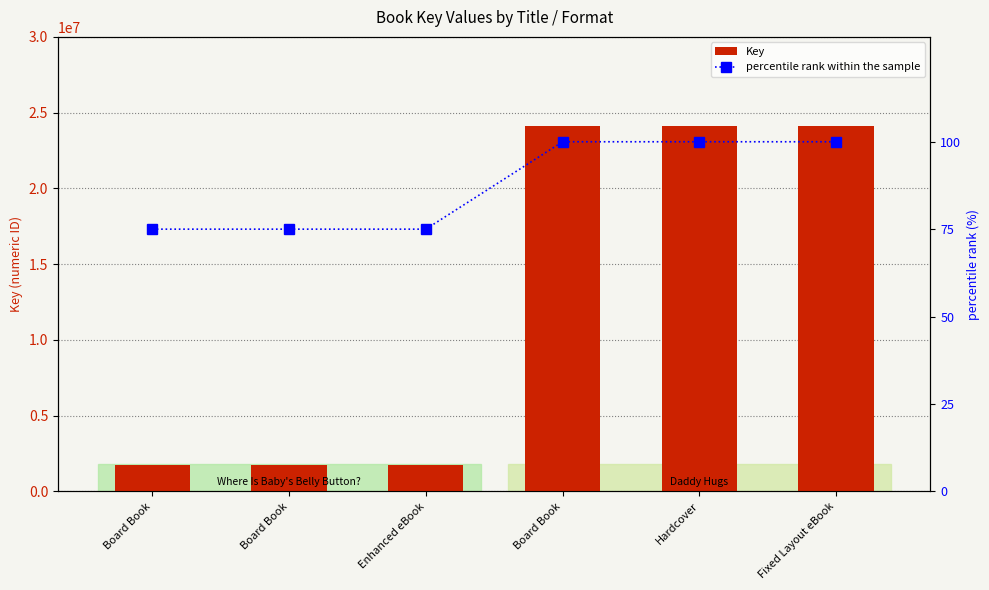

What are all the series names shown in the legend?

Key, percentile rank within the sample